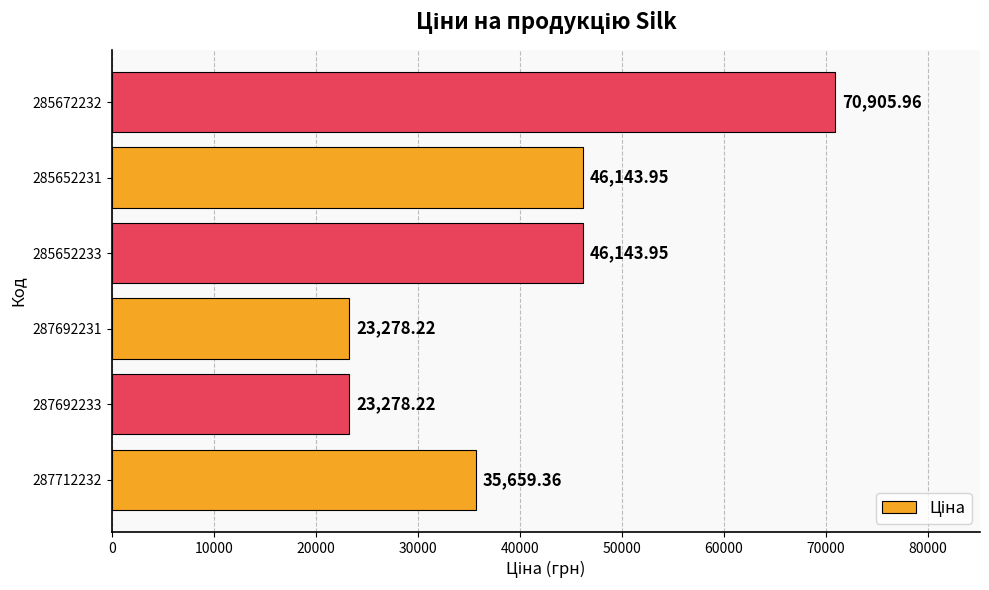

What is the change in value from 285652233 to 285672232?

+24762.0